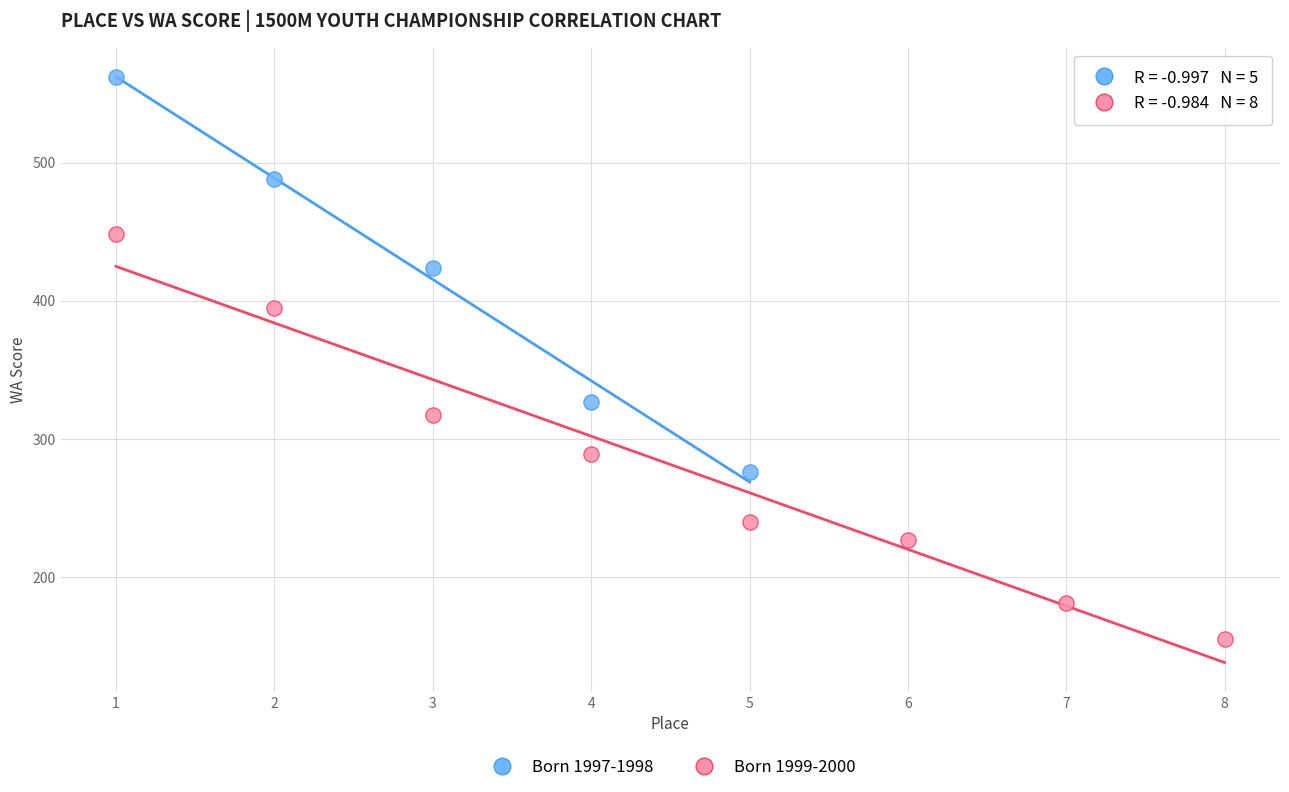

What are all the series names shown in the legend?

Born 1997-1998, Born 1999-2000